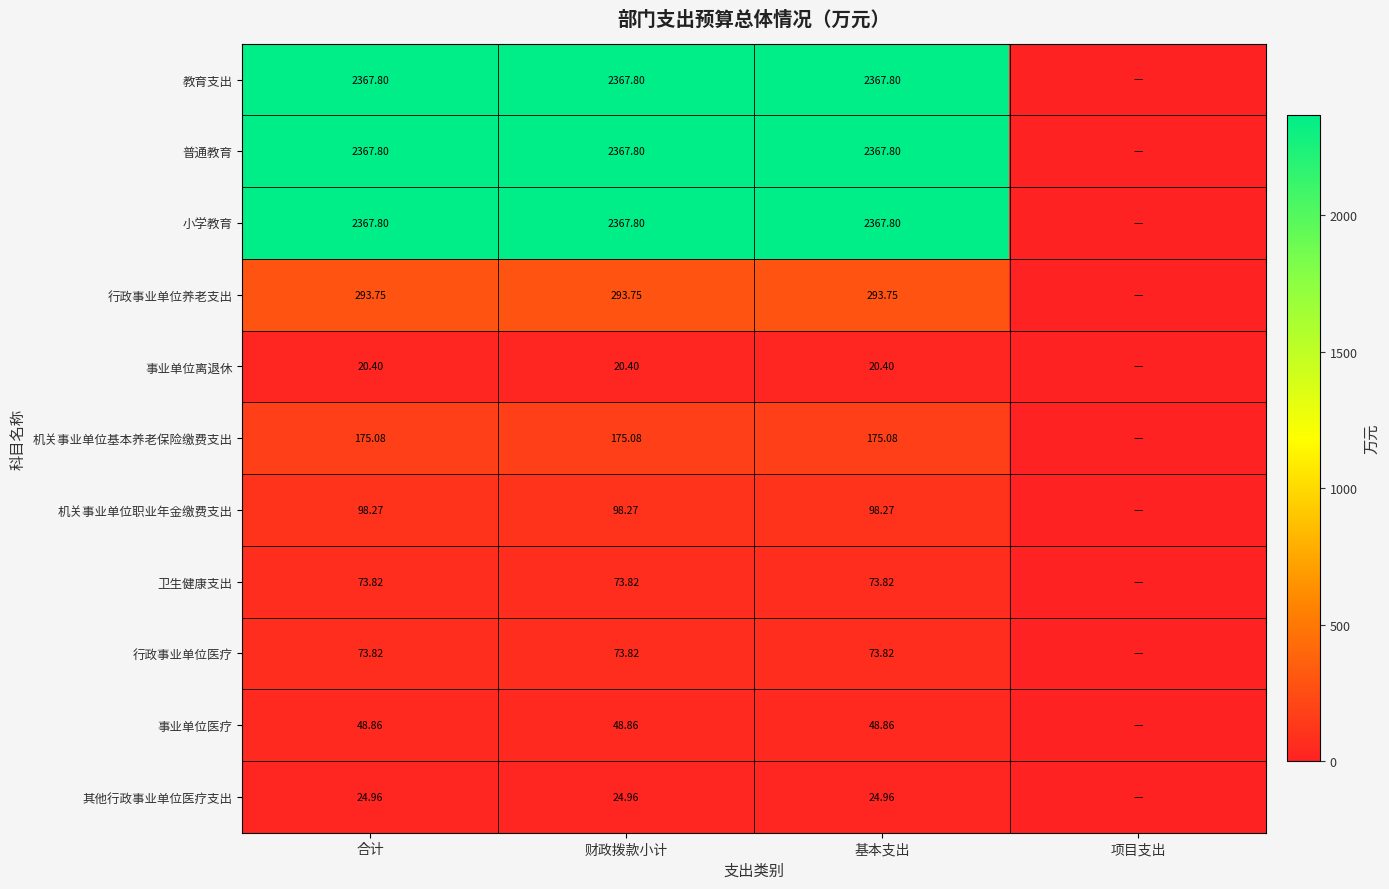

How many distinct data groups are displayed?

11